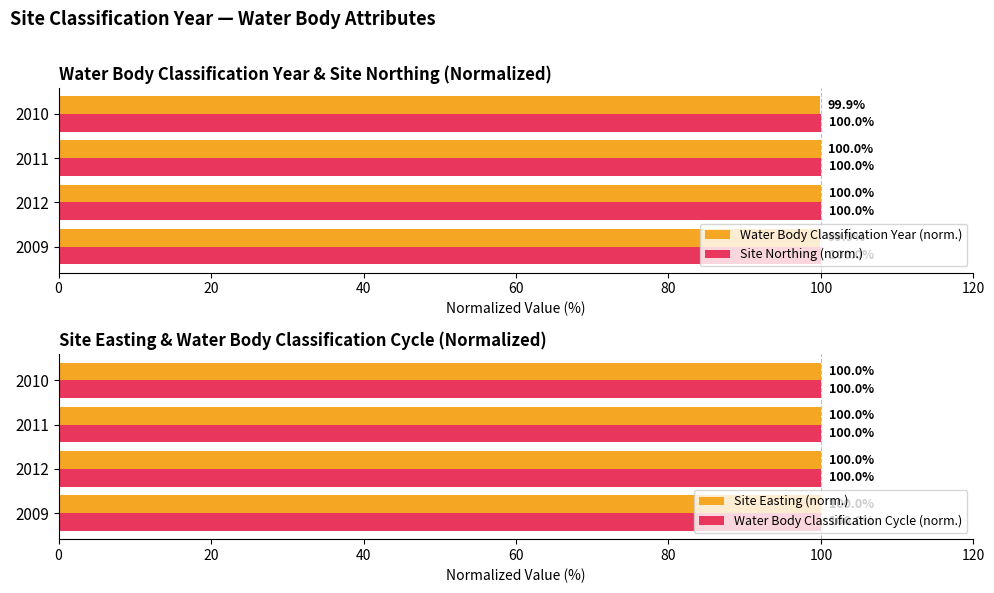

The value of Water Body Classification Year (norm.) at 2010 is 142.5. True or false?

False